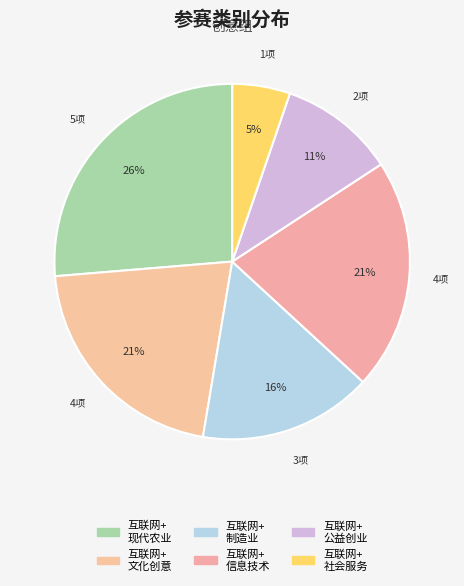

Count the number of slices in the pie.

6